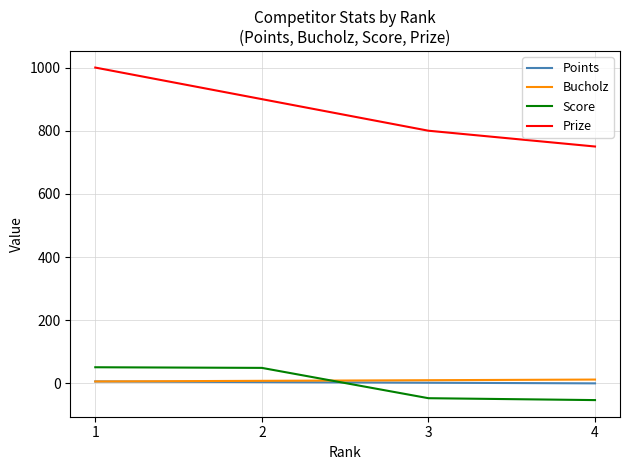

True or false: Prize and Score intersect in this chart.

False